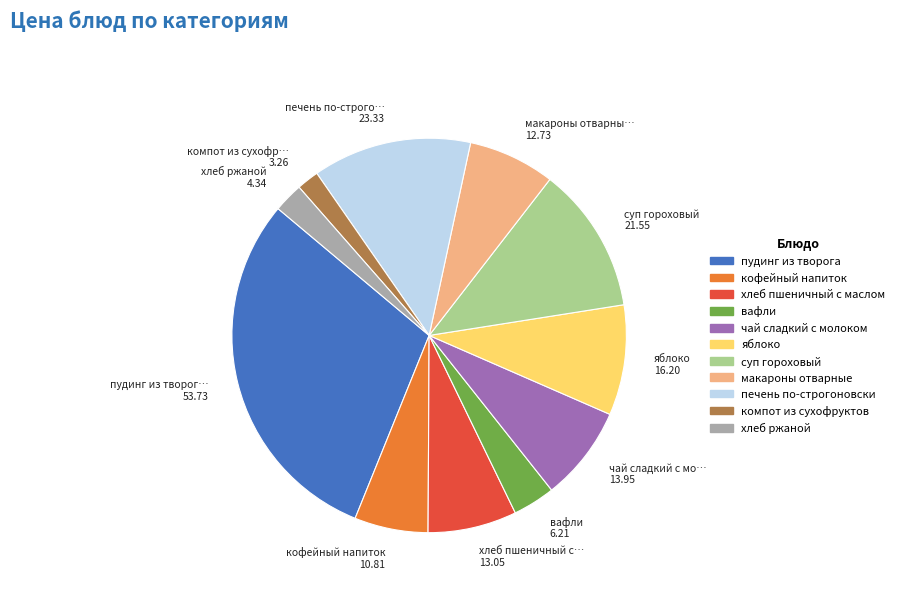

Which slice is the largest?

пудинг из творога